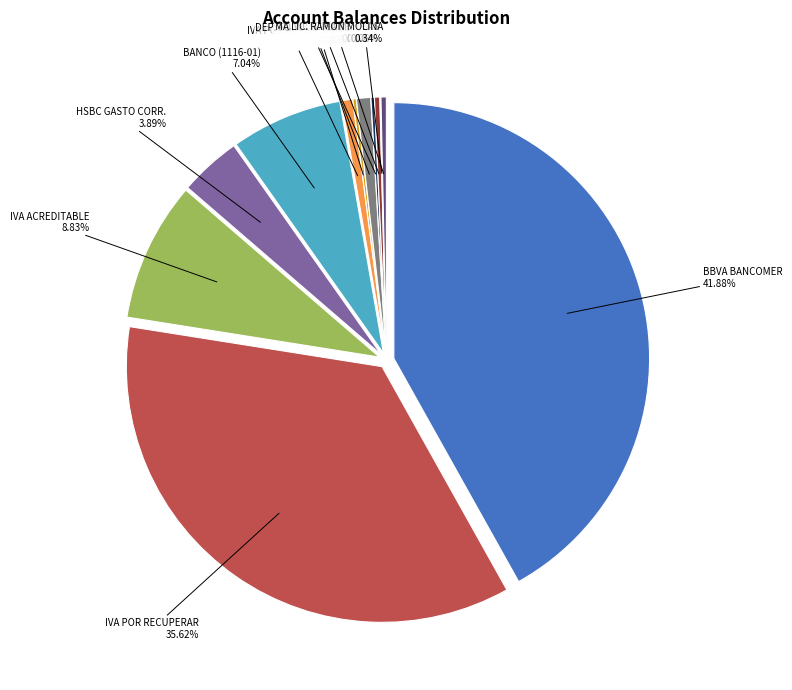

Is BANCO No. Cta (1116-01) the majority of the pie?

No